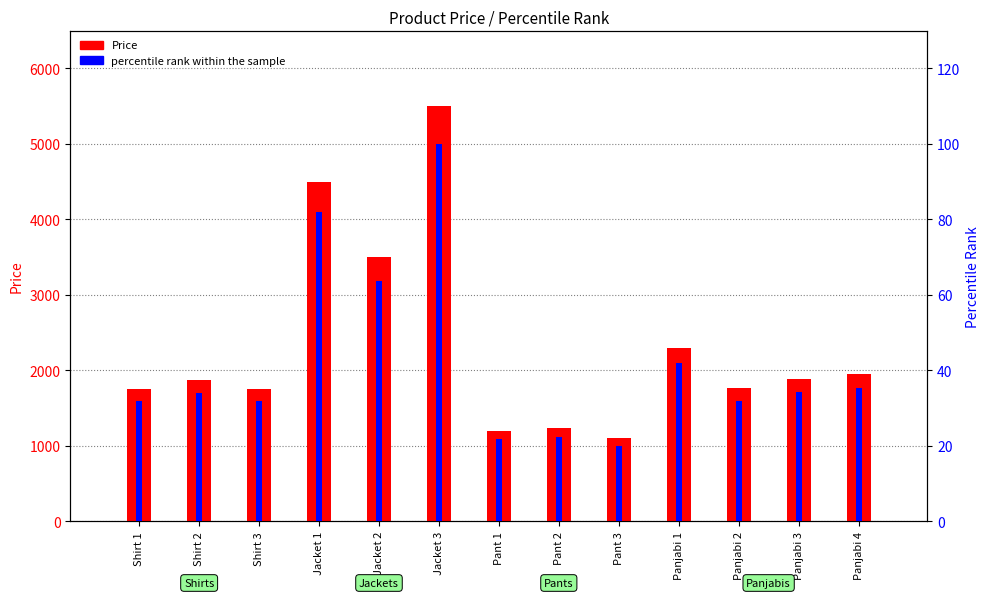

The Price series shows 1023.6 at Panjabi 4. True or false?

False